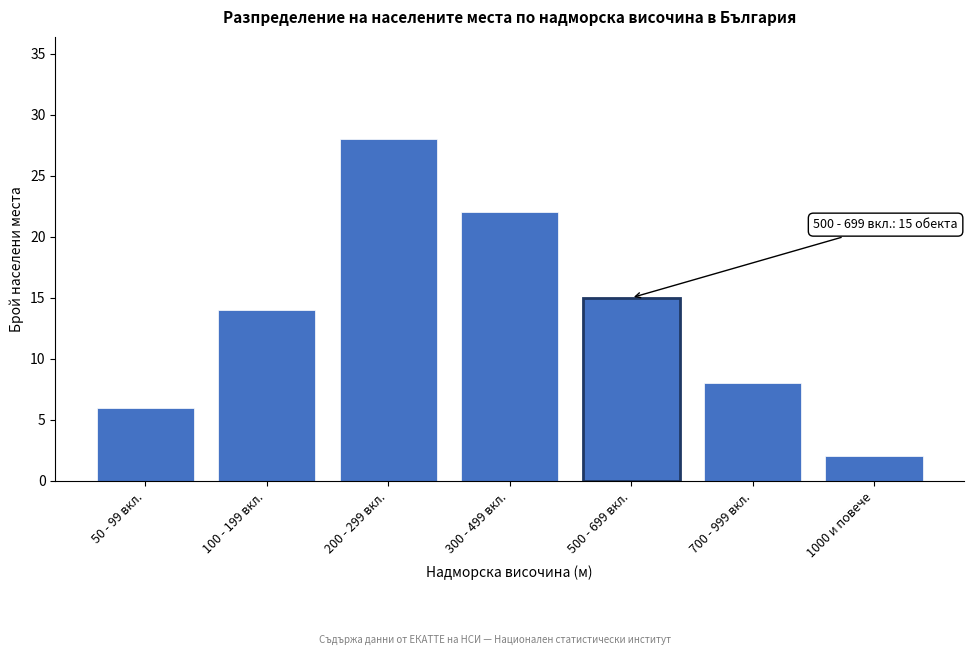

Reading left to right, list all the values displayed in this chart.

6	14	28	22	15	8	2